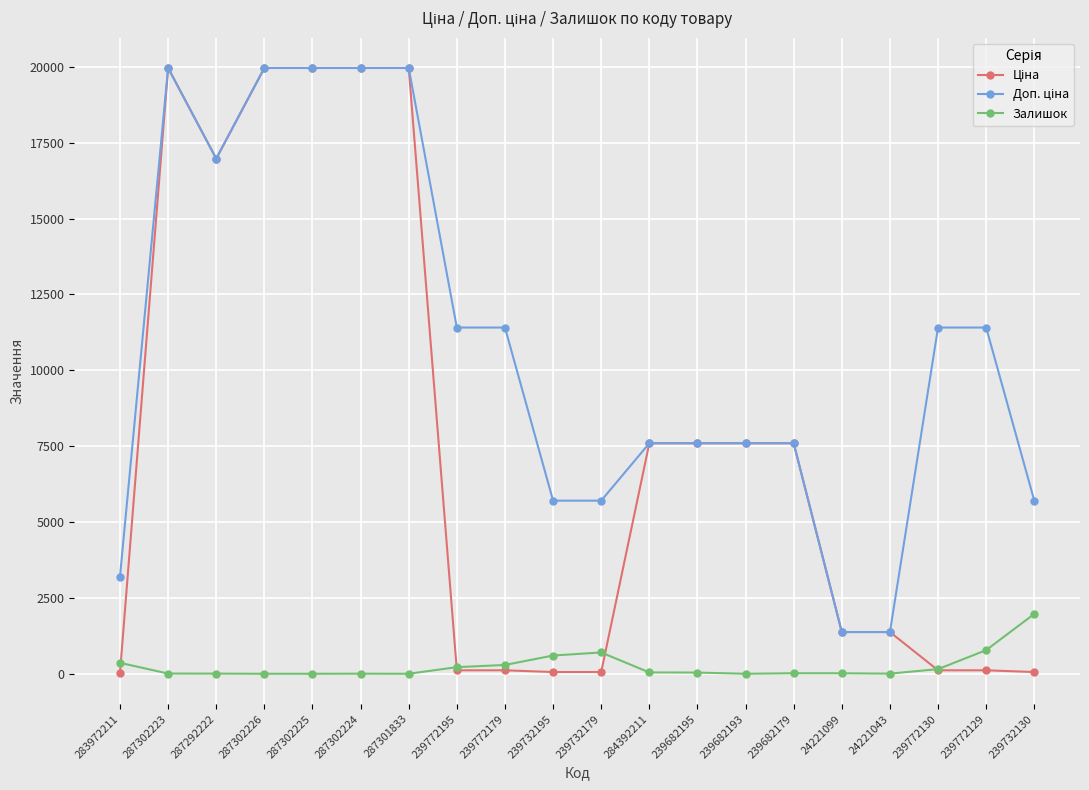

At how many categories does at least one series exceed 12349?

6